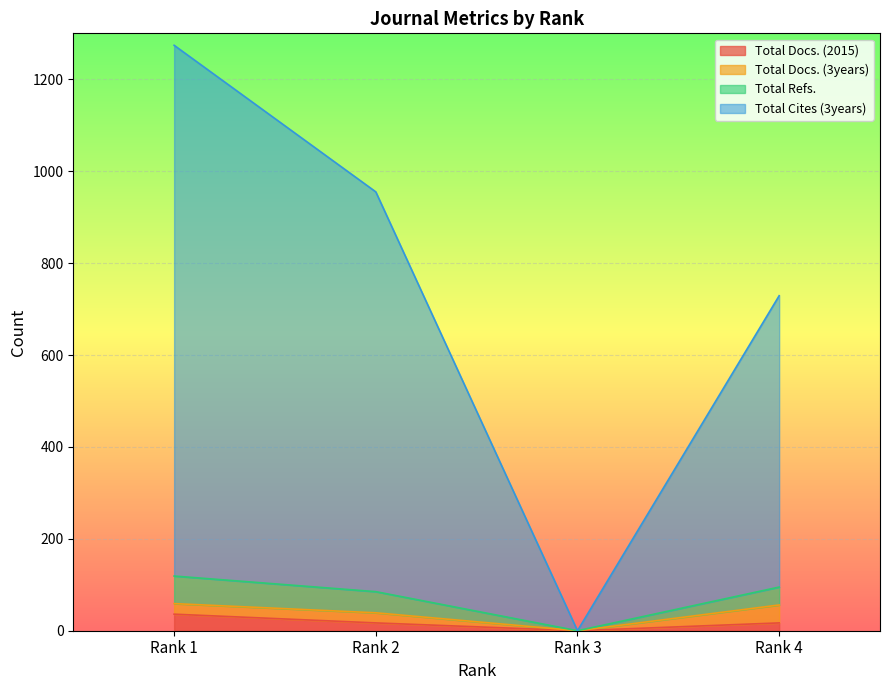

The value of Total Docs. (2015) at Rank 1 is 36. True or false?

True